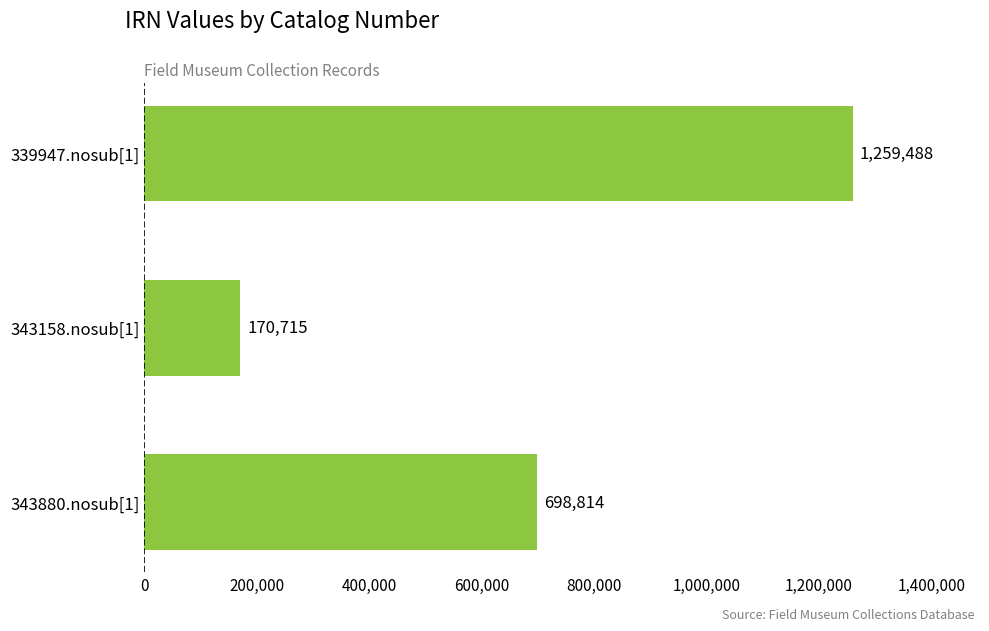

How many distinct data groups are displayed?

1